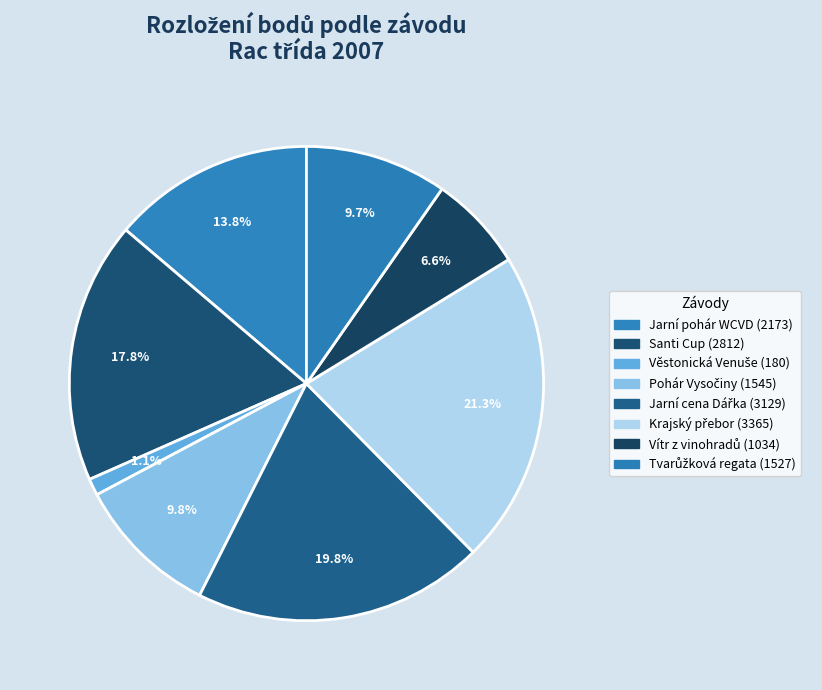

True or false: Jarní pohár WCVD accounts for 14% of the total.

True